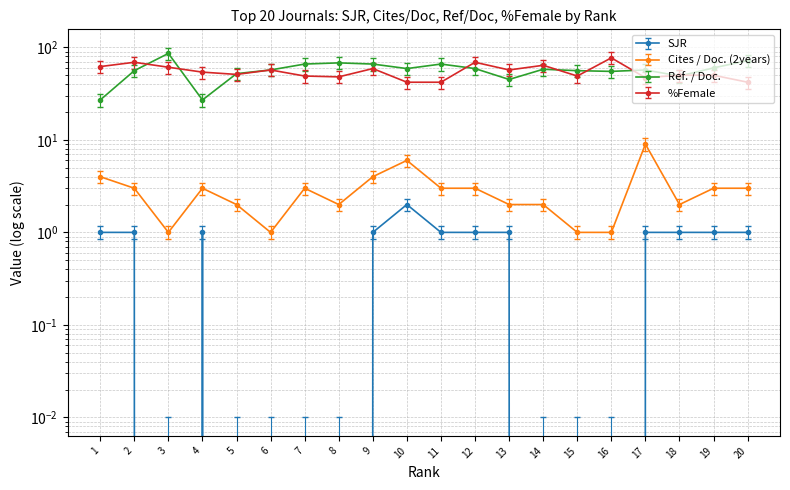

Which category has the lowest value across all series?

3